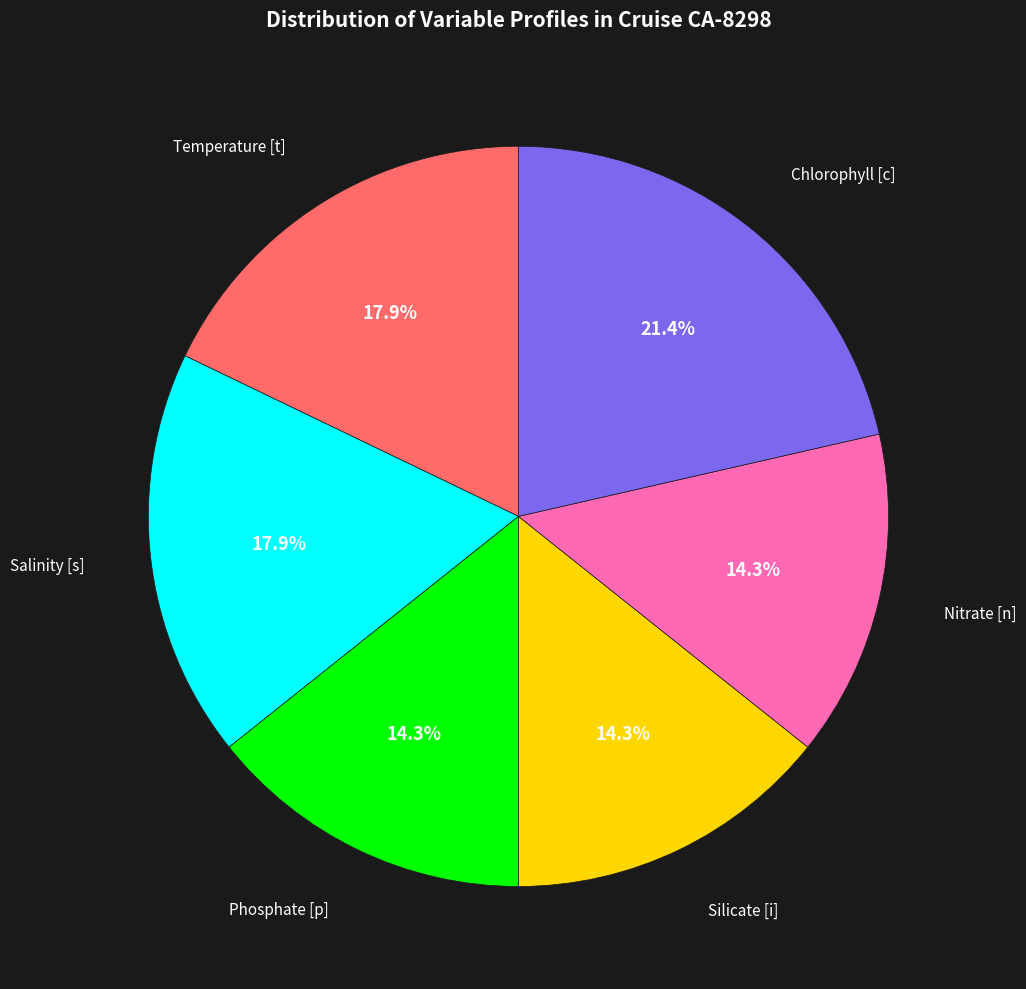

Does any single category account for the majority?

No